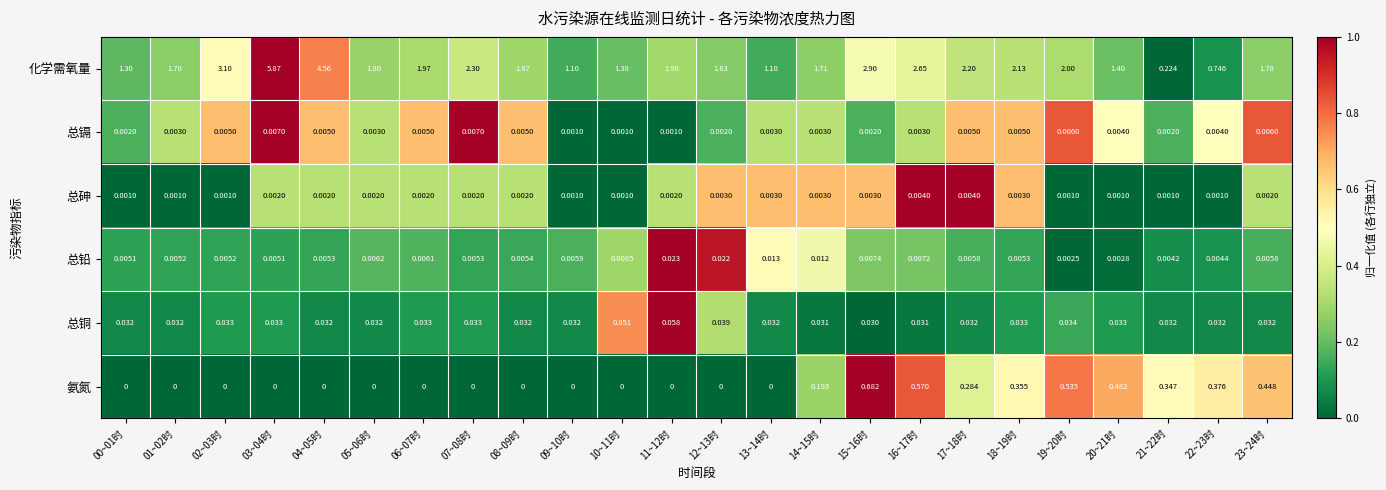

List the series in order of their peak value, lowest first.

总砷, 总镉, 总铅, 总铜, 氨氮, 化学需氧量